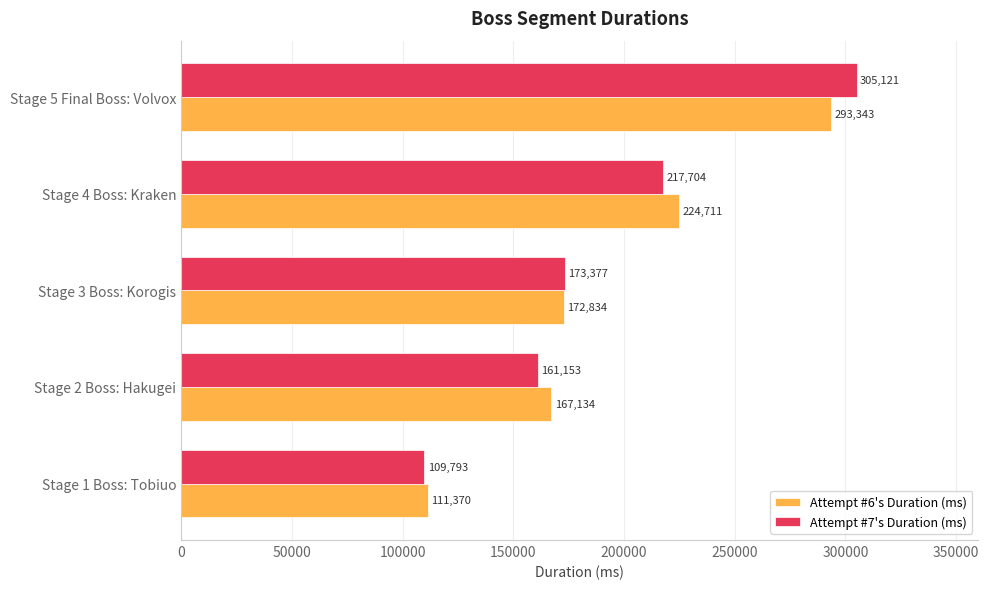

Count the number of categories in the chart.

5